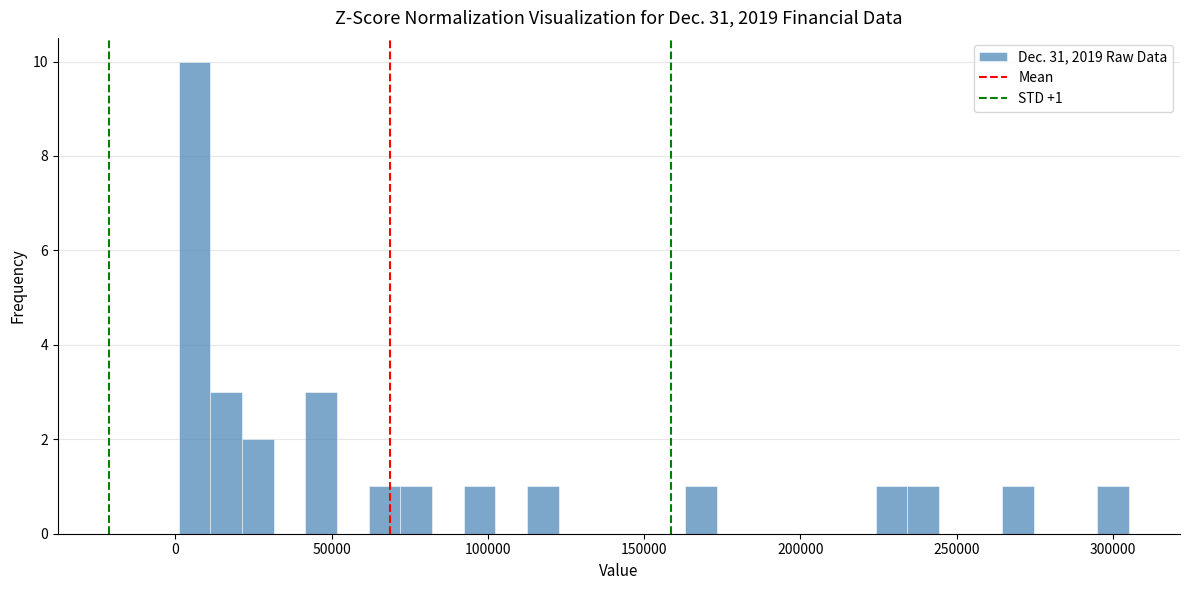

Around what value on the x-axis is the tallest bar? Give the approximate position of its centre, as read against the axis.

5000